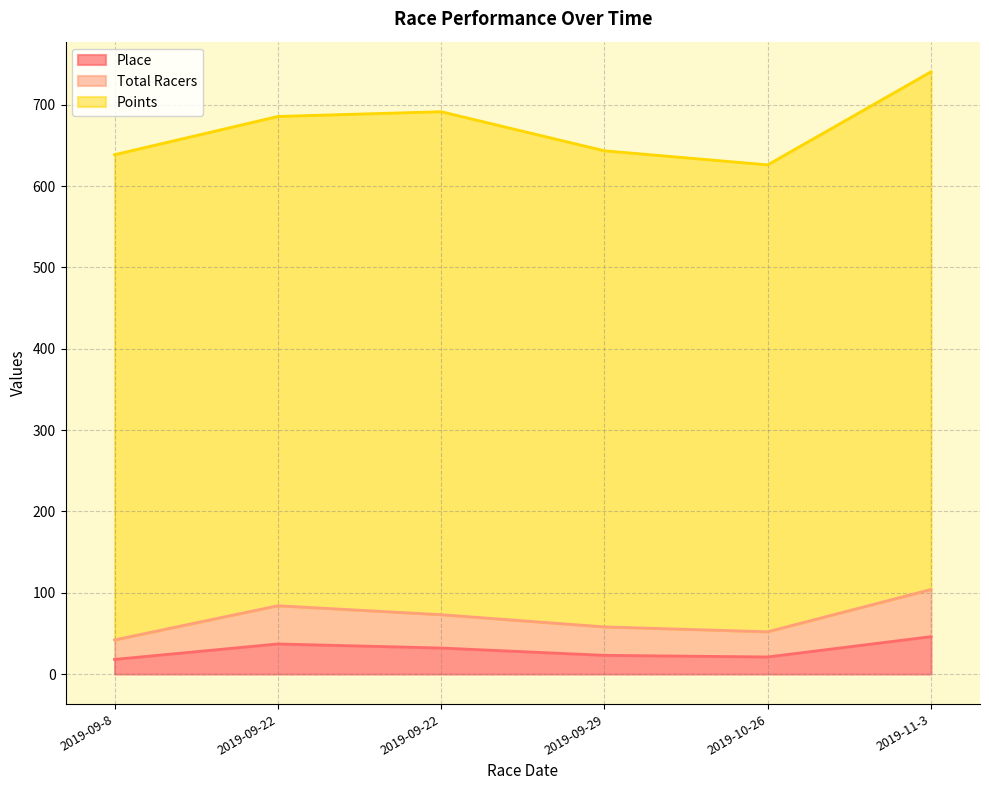

What is the maximum value for Total Racers?

104